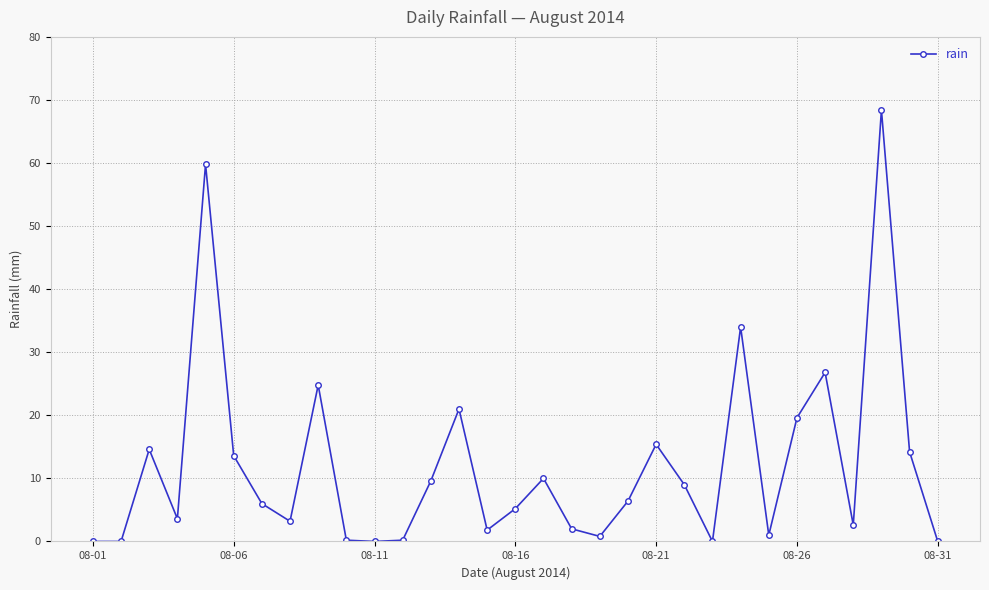

What is the maximum value shown in the chart?

68.4